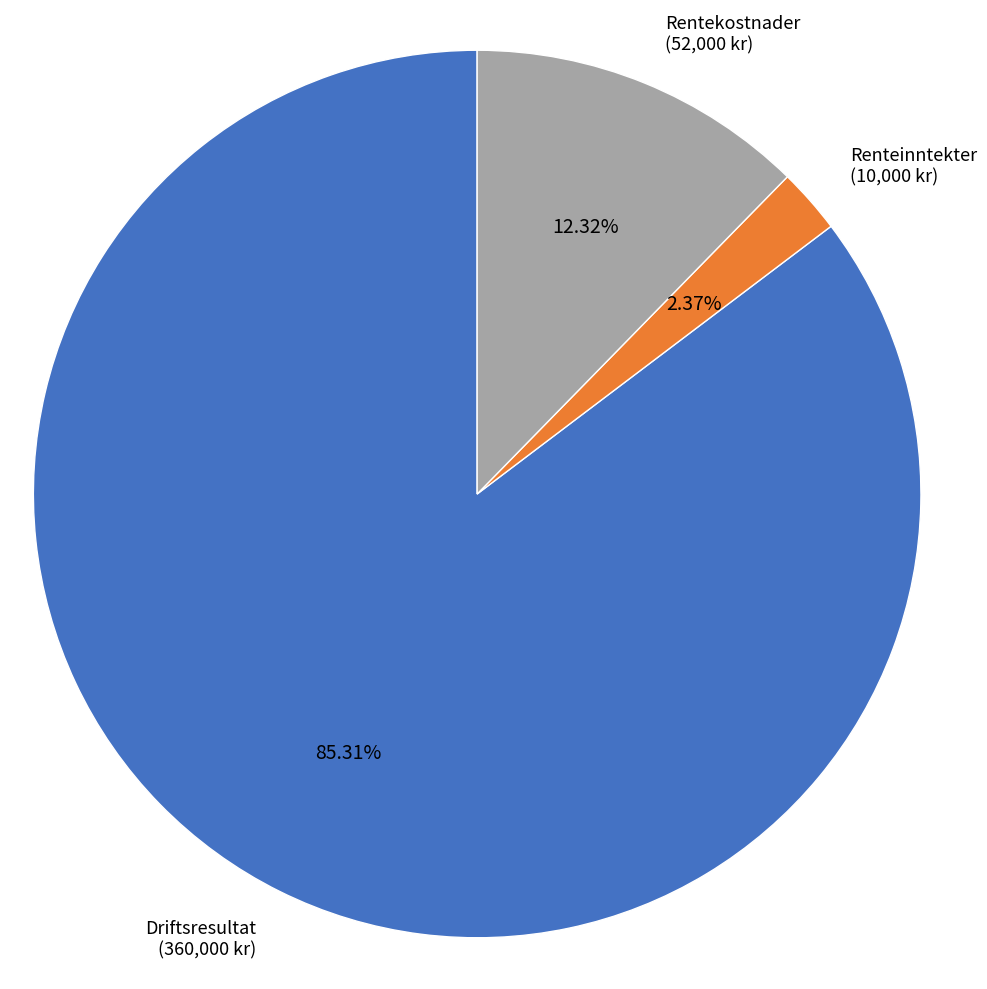

Is there a majority slice in this chart?

Yes